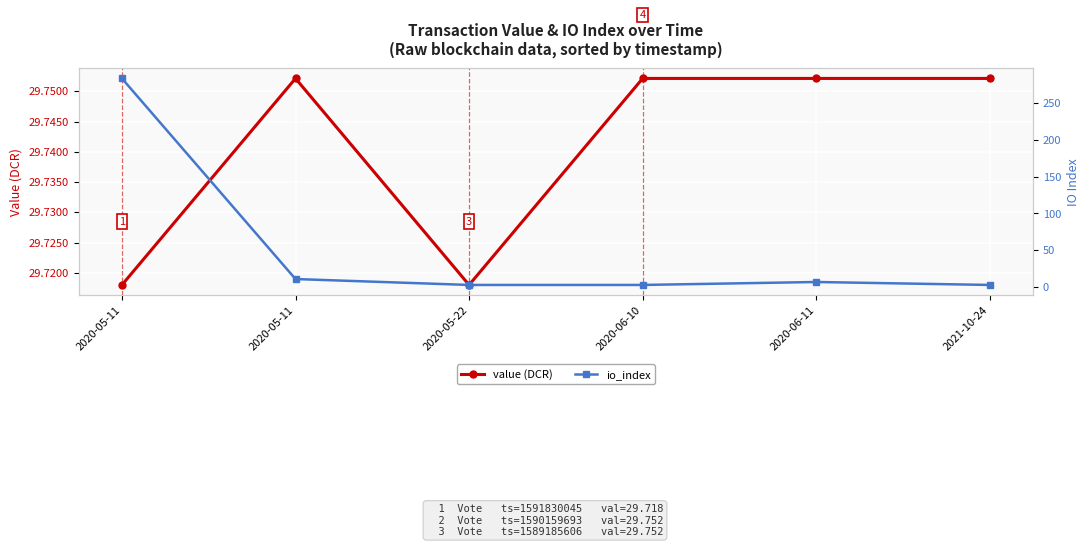

Is the value of value at 2020-05-11 greater than the value of io_index at 2021-10-24?

Yes